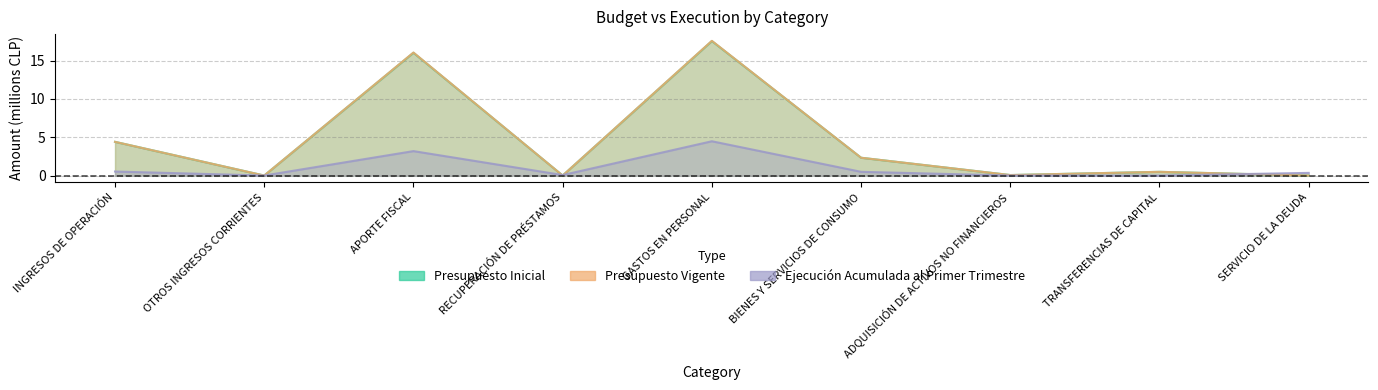

What is the value of the Ejecución Acumulada al Primer Trimestre point at the 6th from the left?

0.5